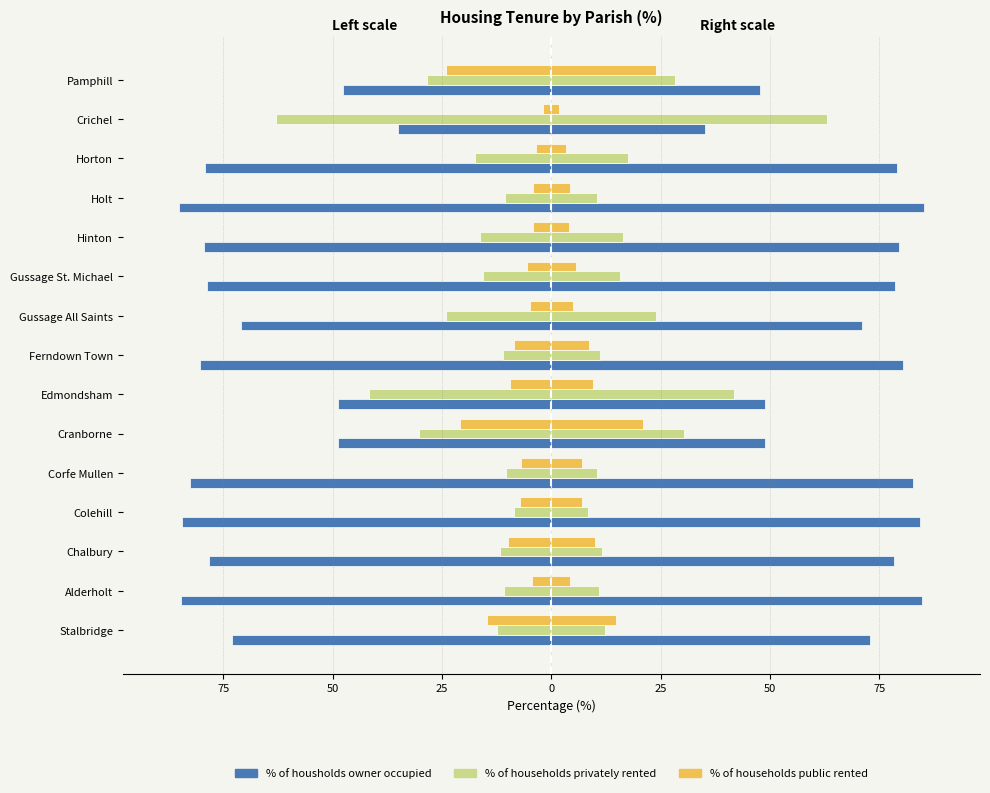

Reading left to right, list all the values displayed in this chart.

% of housholds owner occupied (left): -73.0	-84.8	-78.3	-84.4	-82.7	-48.8	-48.8	-80.4	-71.0	-78.7	-79.5	-85.2	-79.1	-35.1	-47.6
% of housholds owner occupied (right): 73.0	84.8	78.3	84.4	82.7	48.8	48.8	80.4	71.0	78.7	79.5	85.2	79.1	35.1	47.6
% of households privately rented (left): -12.3	-10.9	-11.7	-8.5	-10.4	-30.3	-41.7	-11.1	-24.0	-15.7	-16.4	-10.5	-17.5	-63.1	-28.4
% of households privately rented (right): 12.3	10.9	11.7	8.5	10.4	30.3	41.7	11.1	24.0	15.7	16.4	10.5	17.5	63.1	28.4
% of households public rented (left): -14.7	-4.3	-10.0	-7.1	-7.0	-20.9	-9.5	-8.5	-5.0	-5.6	-4.1	-4.2	-3.4	-1.8	-24.0
% of households public rented (right): 14.7	4.3	10.0	7.1	7.0	20.9	9.5	8.5	5.0	5.6	4.1	4.2	3.4	1.8	24.0